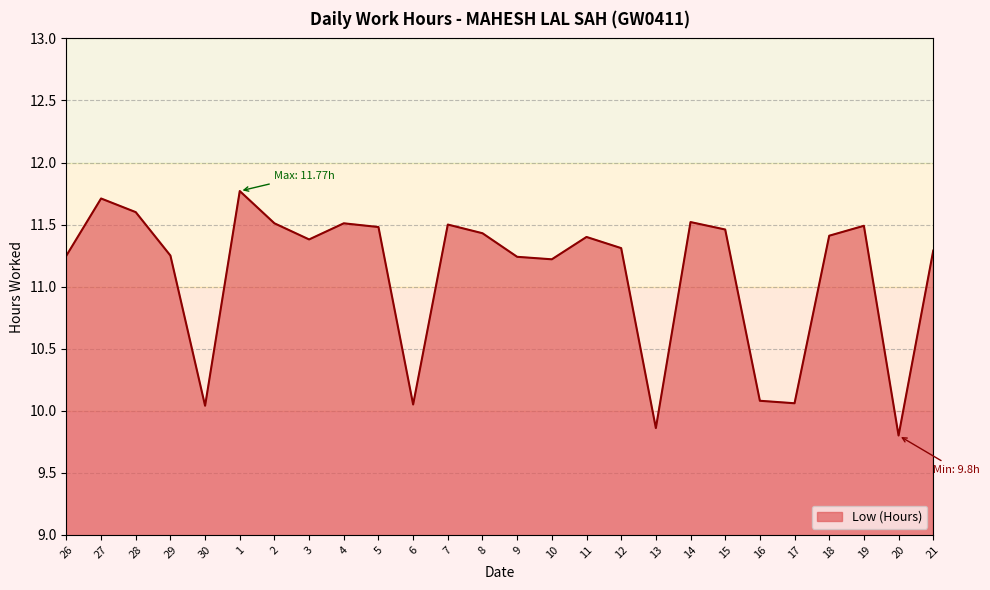

At which category does the data reach its first local peak?

27